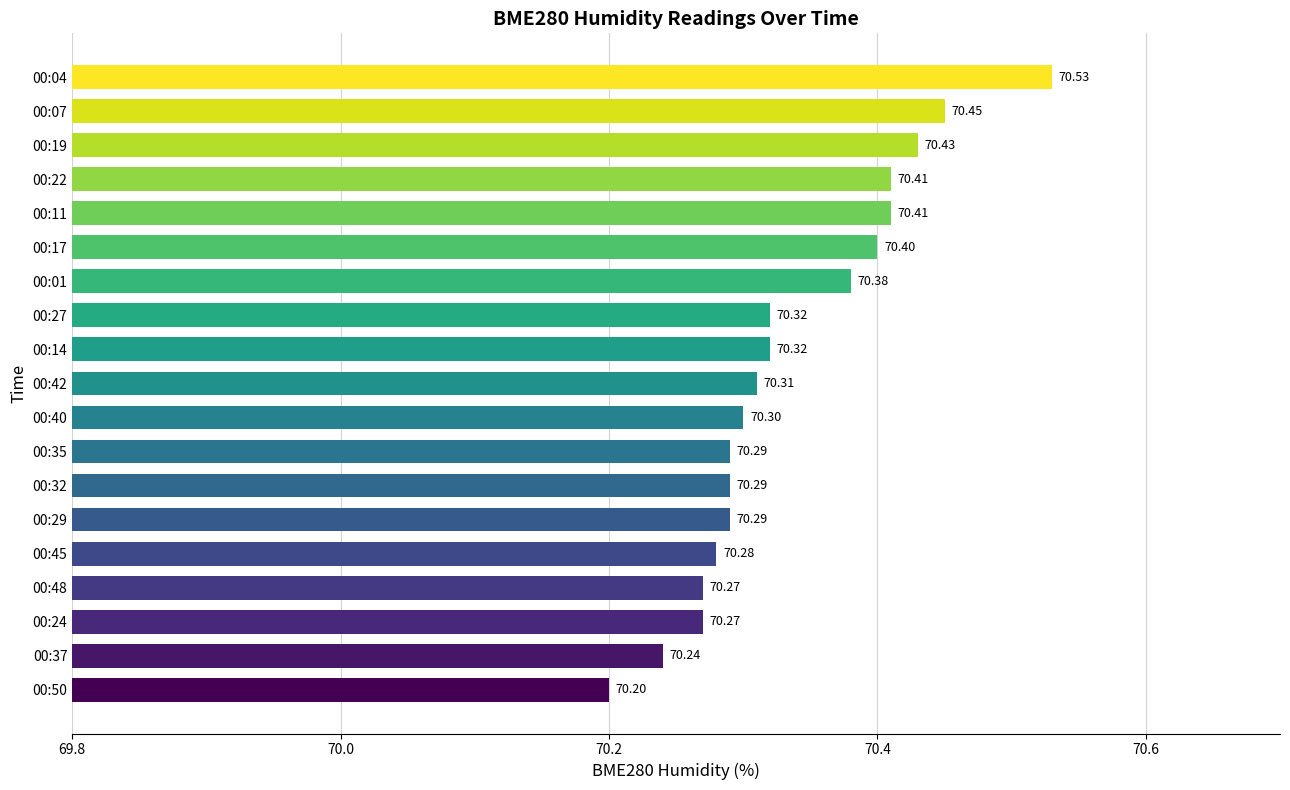

What is the change in value from 00:50 to 00:35?

+0.1